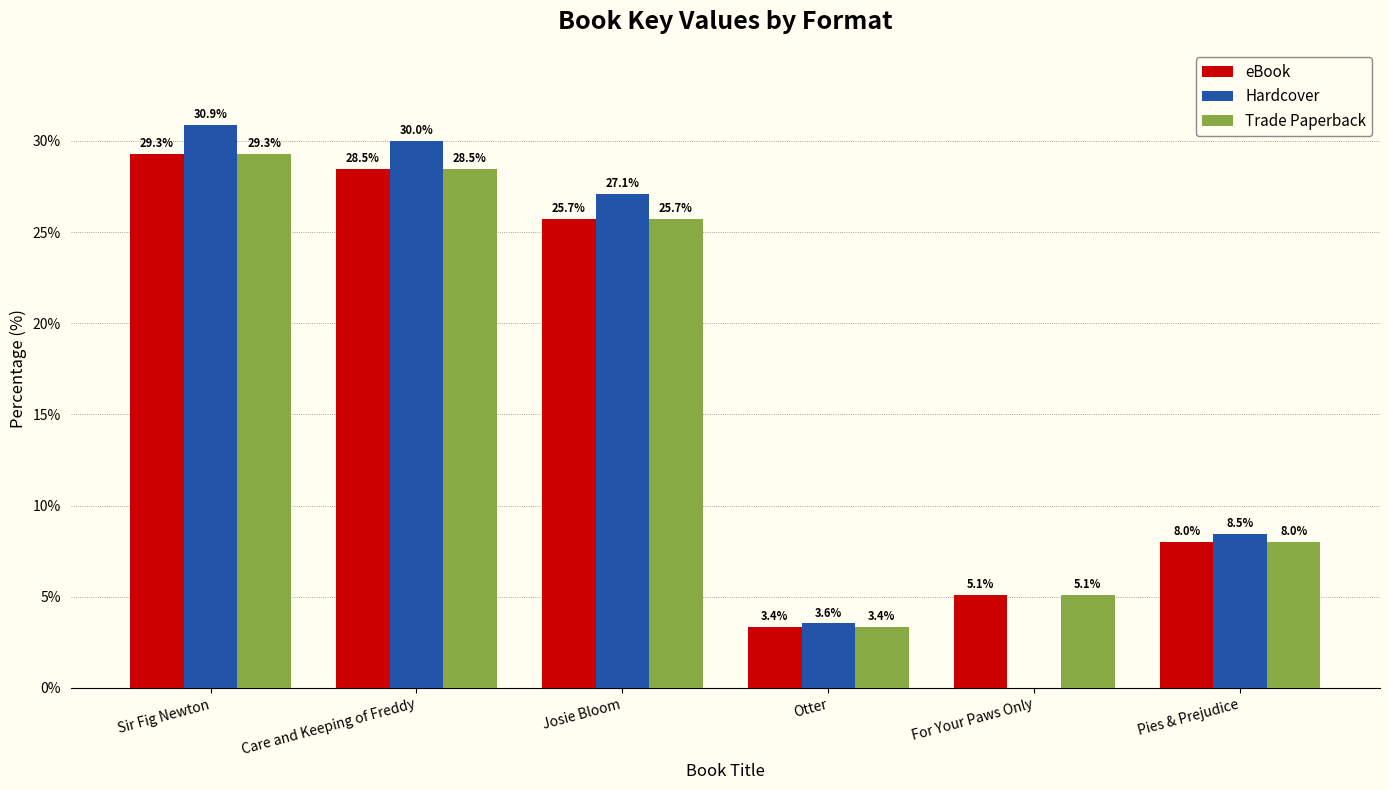

True or false: Trade Paperback has a value of 14.5 at Sir Fig Newton.

False